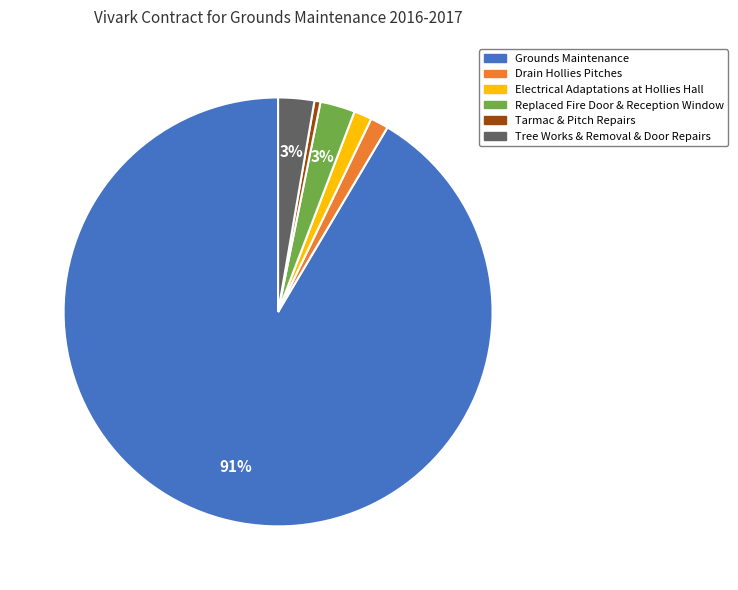

Which has a higher value, Tarmac & Pitch Repairs or Grounds Maintenance?

Grounds Maintenance